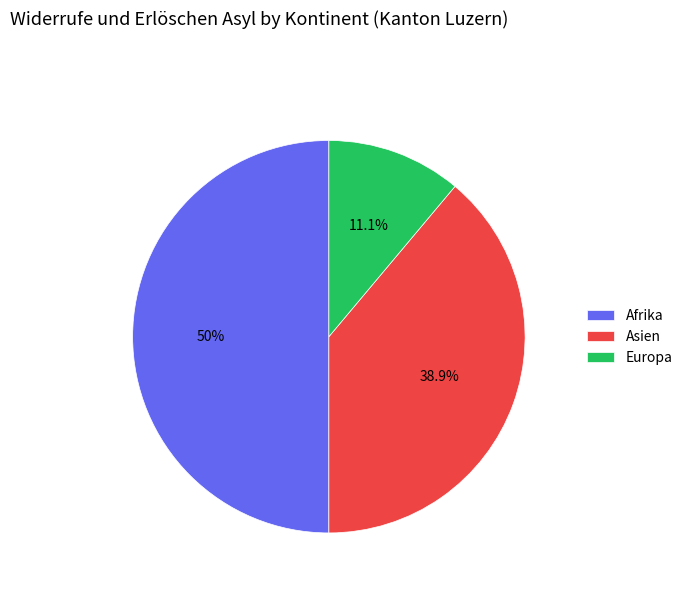

Which category has the biggest portion of the pie?

Afrika